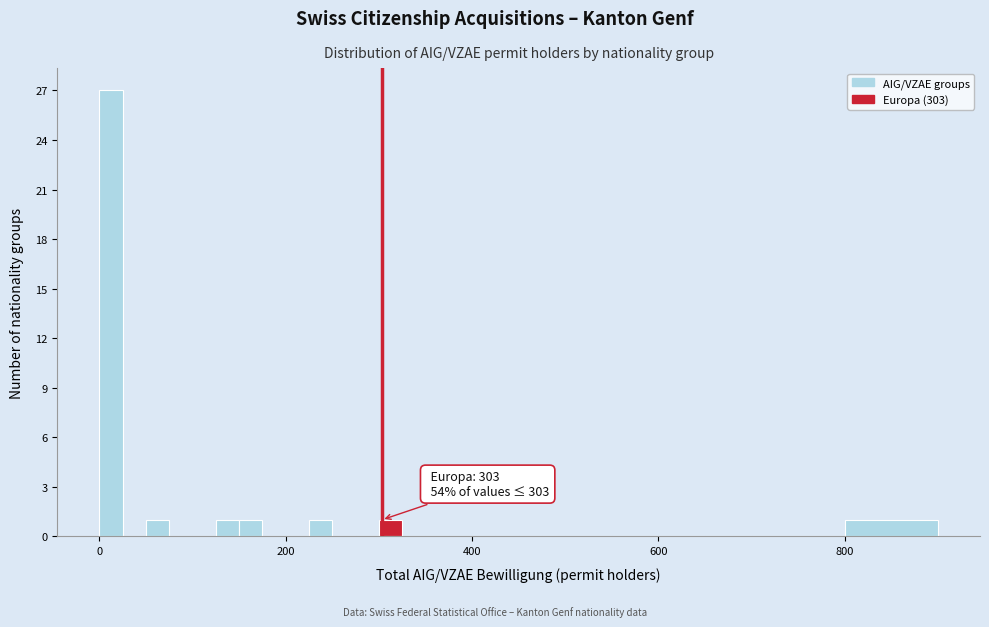

Around what value on the x-axis is the tallest bar? Give the approximate position of its centre, as read against the axis.

20